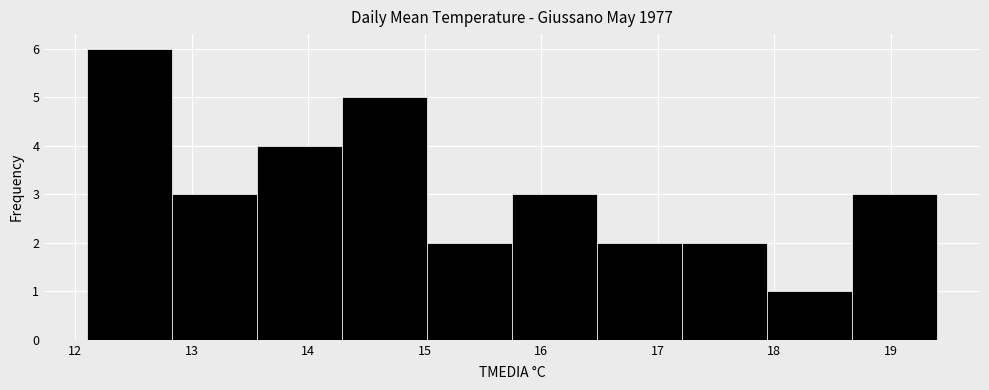

Reading left to right, transcribe this chart: for each bar, give the range it covers on the x-axis and its height. Neither the bar edges nor the heights are printed on the chart, so give them approximately, as read against the axes.

12.10 to 12.83: 6
12.83 to 13.56: 3
13.56 to 14.29: 4
14.29 to 15.02: 5
15.02 to 15.75: 2
15.75 to 16.48: 3
16.48 to 17.21: 2
17.21 to 17.94: 2
17.94 to 18.67: 1
18.67 to 19.40: 3